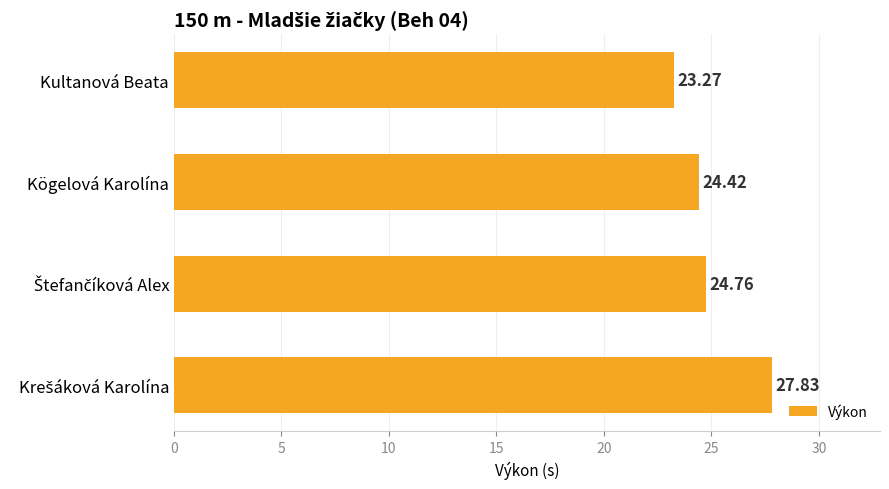

Between Kultanová Beata and Kögelová Karolína, which is larger?

Kögelová Karolína